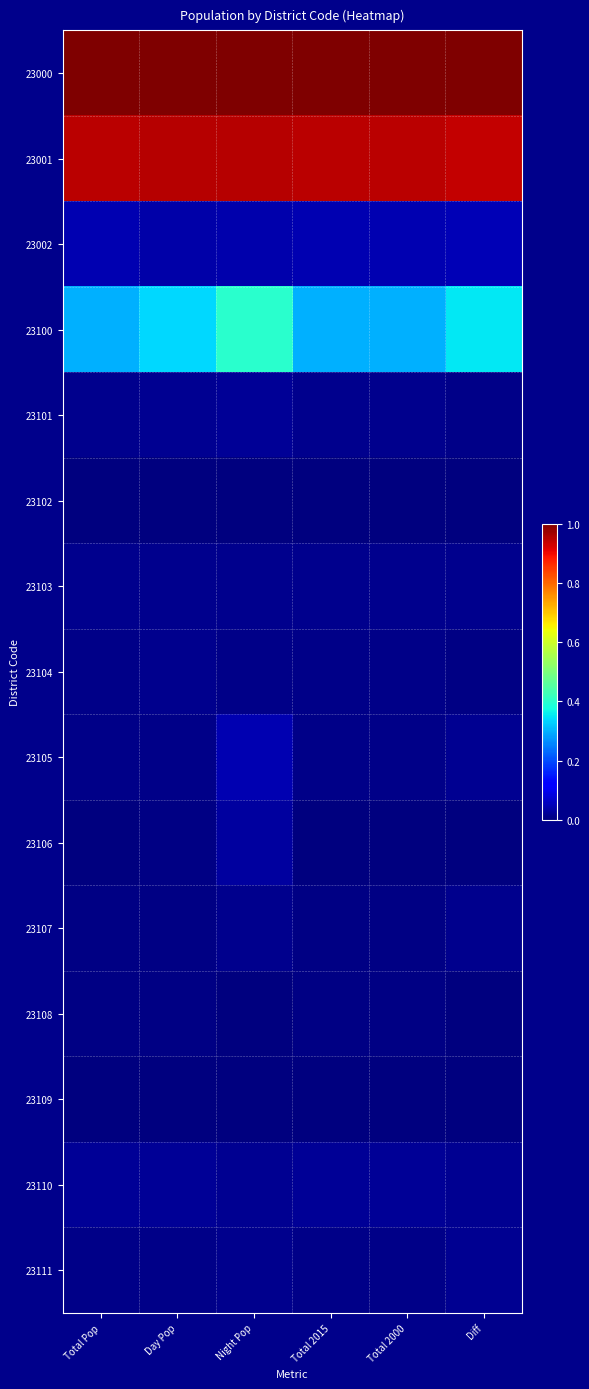

Reading right to left, list all the values displayed in this chart.

23000: Diff=1.0	Total 2000=1.0	Total 2015=1.0	Night Pop=1.0	Day Pop=1.0	Total Pop=1.0
23001: Diff=0.9	Total 2000=0.9	Total 2015=0.9	Night Pop=1.0	Day Pop=1.0	Total Pop=0.9
23002: Diff=0.1	Total 2000=0.0	Total 2015=0.0	Night Pop=0.0	Day Pop=0.0	Total Pop=0.0
23100: Diff=0.4	Total 2000=0.3	Total 2015=0.3	Night Pop=0.4	Day Pop=0.3	Total Pop=0.3
23101: Diff=0.0	Total 2000=0.0	Total 2015=0.0	Night Pop=0.0	Day Pop=0.0	Total Pop=0.0
23102: Diff=0.0	Total 2000=0.0	Total 2015=0.0	Night Pop=0.0	Day Pop=0.0	Total Pop=0.0
23103: Diff=0.0	Total 2000=0.0	Total 2015=0.0	Night Pop=0.0	Day Pop=0.0	Total Pop=0.0
23104: Diff=0.0	Total 2000=0.0	Total 2015=0.0	Night Pop=0.0	Day Pop=0.0	Total Pop=0.0
23105: Diff=0.0	Total 2000=0.0	Total 2015=0.0	Night Pop=0.0	Day Pop=0.0	Total Pop=0.0
23106: Diff=0.0	Total 2000=0.0	Total 2015=0.0	Night Pop=0.0	Day Pop=0.0	Total Pop=0.0
23107: Diff=0.0	Total 2000=0.0	Total 2015=0.0	Night Pop=0.0	Day Pop=0.0	Total Pop=0.0
23108: Diff=0.0	Total 2000=0.0	Total 2015=0.0	Night Pop=0.0	Day Pop=0.0	Total Pop=0.0
23109: Diff=0.0	Total 2000=0.0	Total 2015=0.0	Night Pop=0.0	Day Pop=0.0	Total Pop=0.0
23110: Diff=0.0	Total 2000=0.0	Total 2015=0.0	Night Pop=0.0	Day Pop=0.0	Total Pop=0.0
23111: Diff=0.0	Total 2000=0.0	Total 2015=0.0	Night Pop=0.0	Day Pop=0.0	Total Pop=0.0